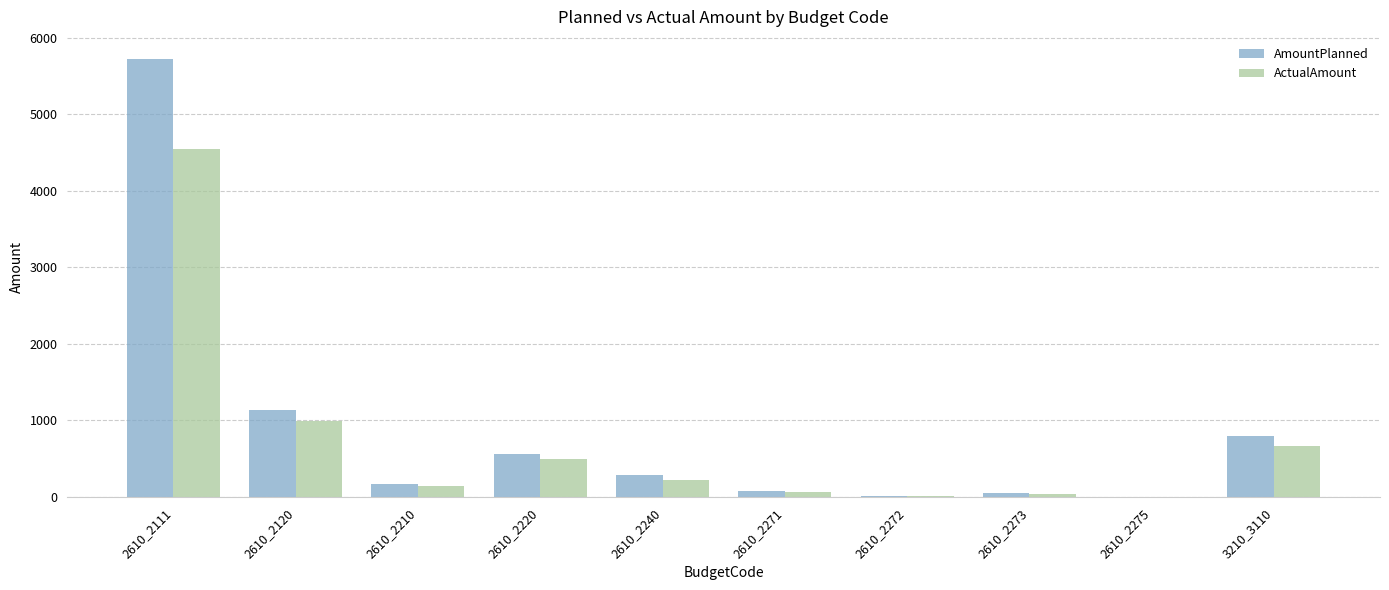

Which series has the largest total across all categories?

AmountPlanned